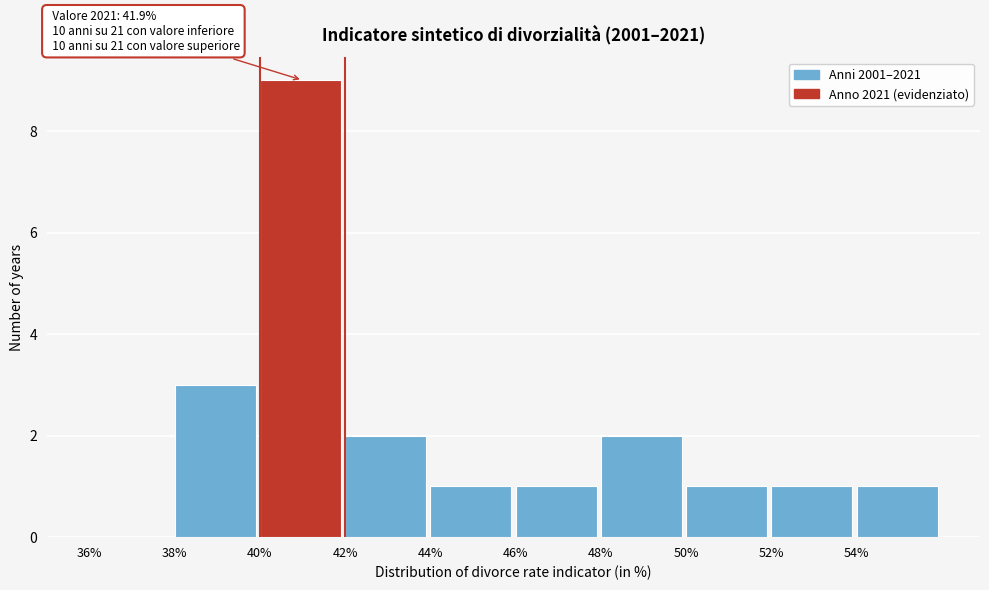

Over which range of the x-axis is the bar tallest?

40 to 42